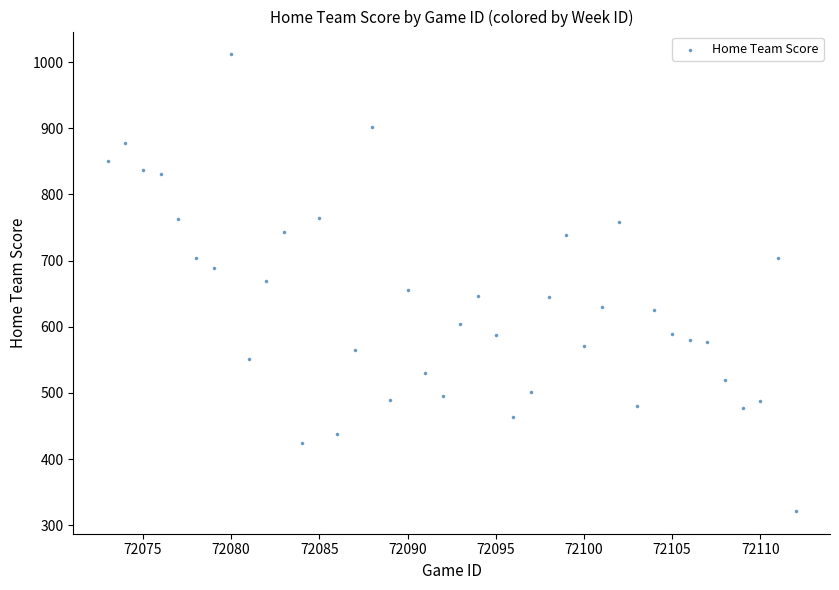

What is the range of Y values (max minus min)?

689.7